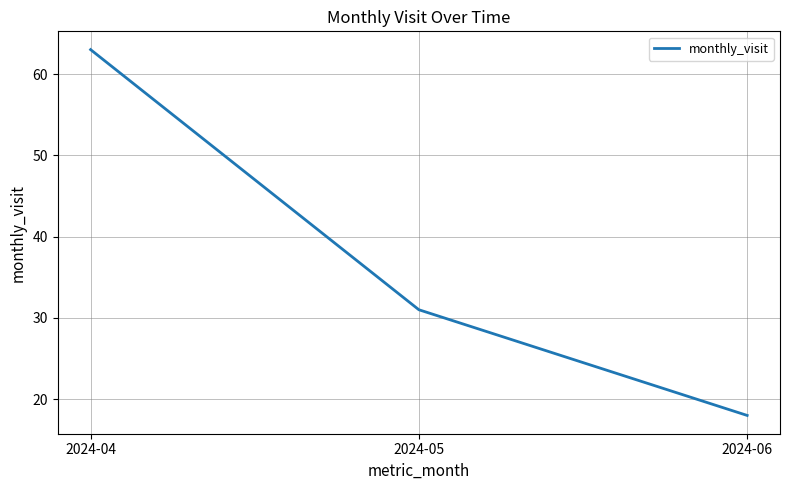

Which has a higher value, 2024-05 or 2024-04?

2024-04